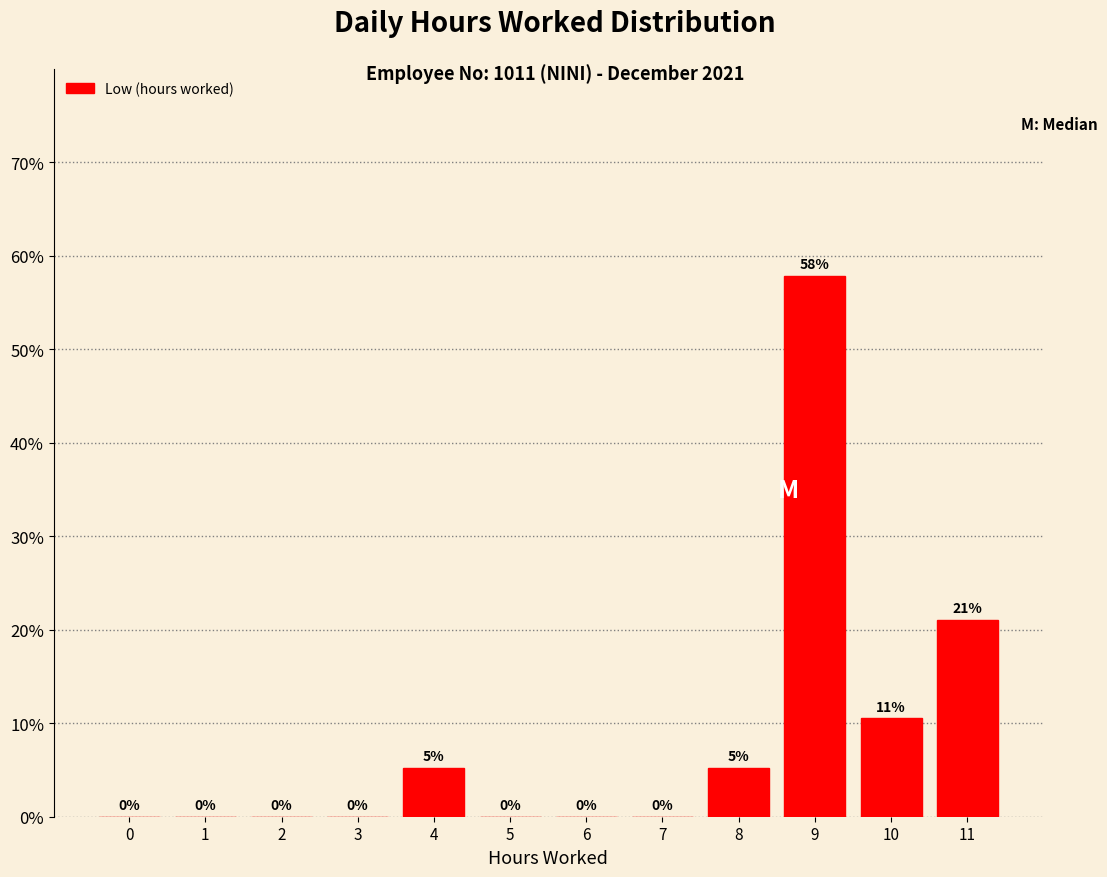

The chart shows a value of 36.5 at 6. True or false?

False